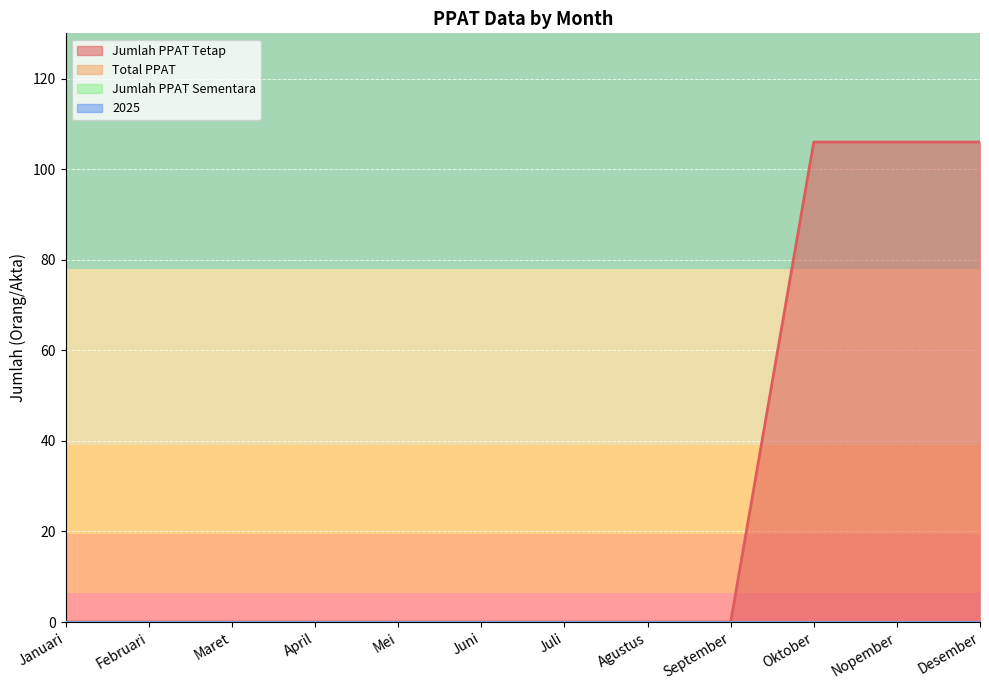

Reading left to right, extract all data points from this chart.

Jumlah PPAT Tetap: 0	0	0	0	0	0	0	0	0	106	106	106
Total PPAT: 0	0	0	0	0	0	0	0	0	0	0	0
Jumlah PPAT Sementara: 0	0	0	0	0	0	0	0	0	0	0	0
2025: 0	0	0	0	0	0	0	0	0	0	0	0